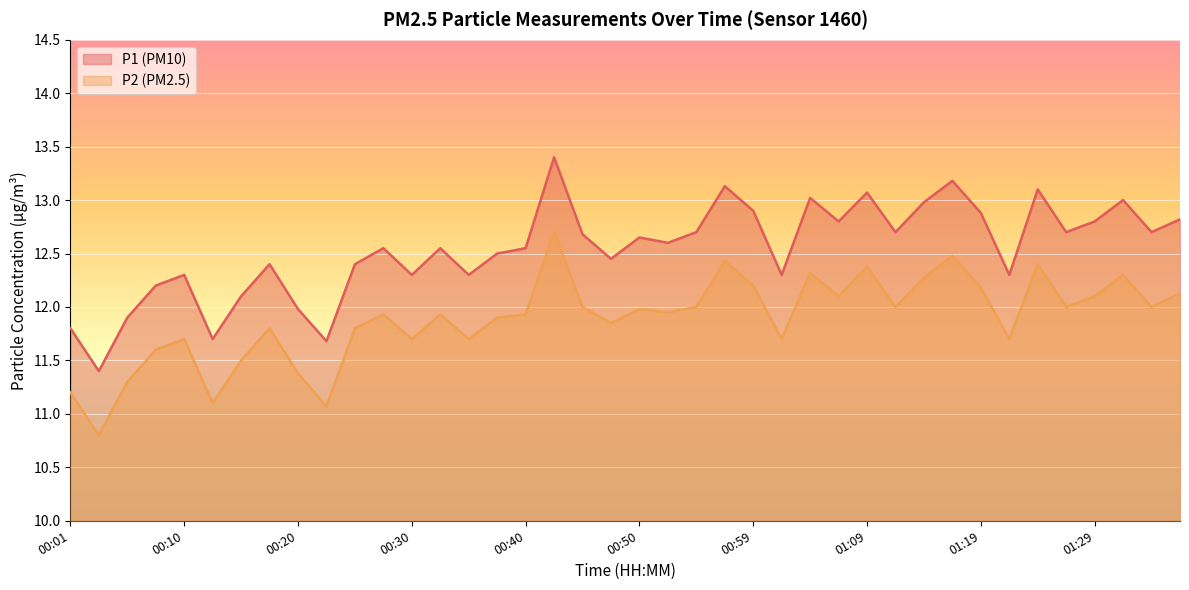

What is the spread (max minus min) of values at 00:50?

0.7